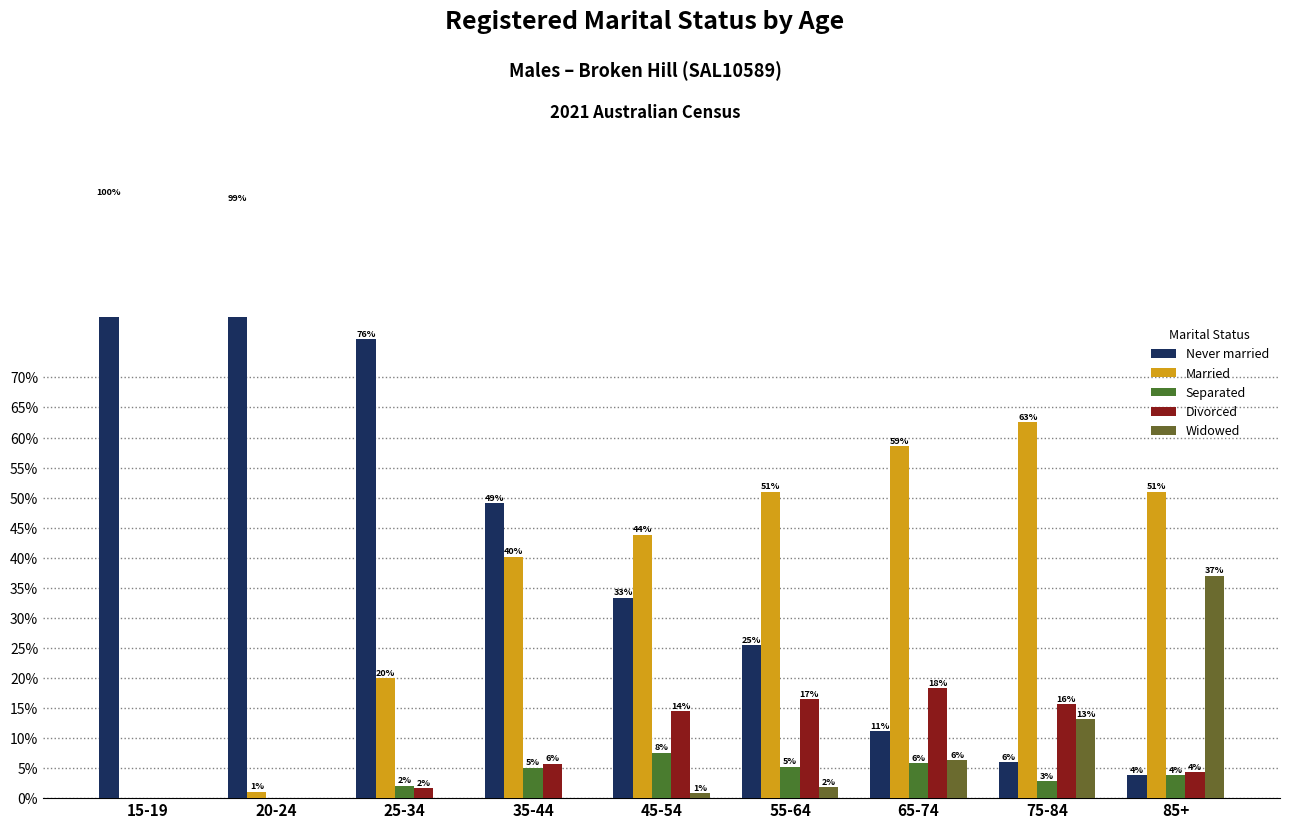

What is the average value of the Divorced series?

8.5